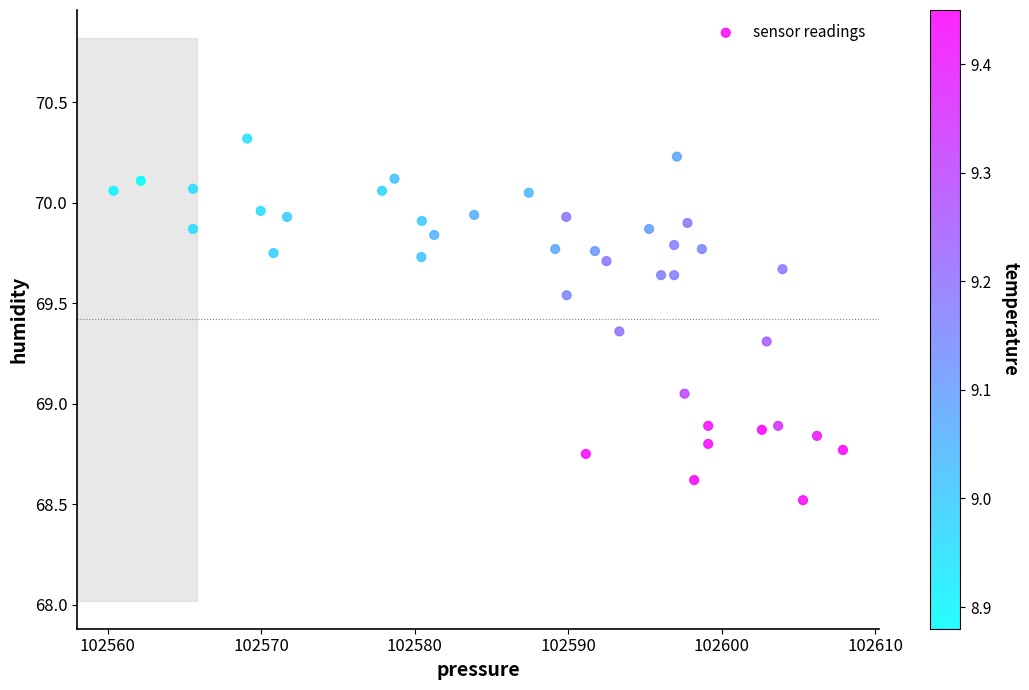

What is the range of X values (max minus min)?

47.5